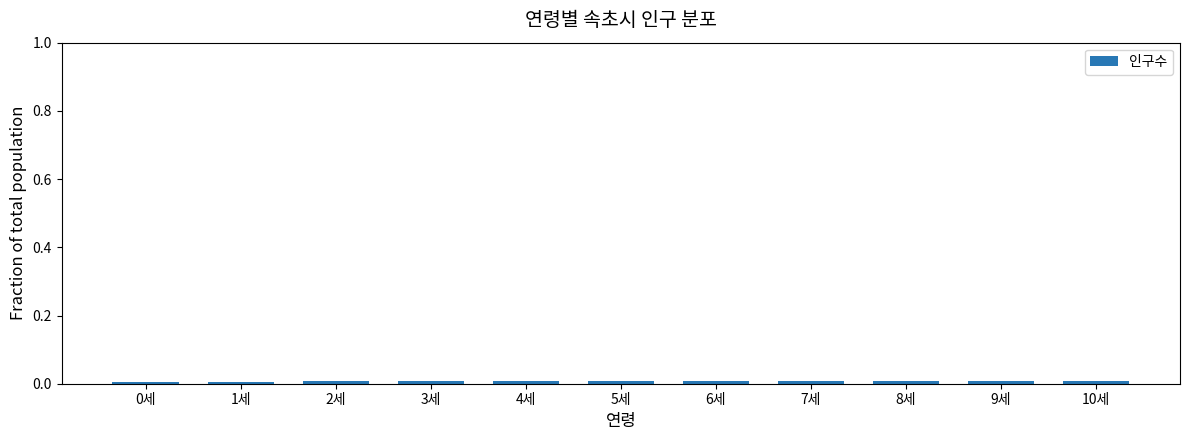

What is the label of the 6th bar from the right?

5세